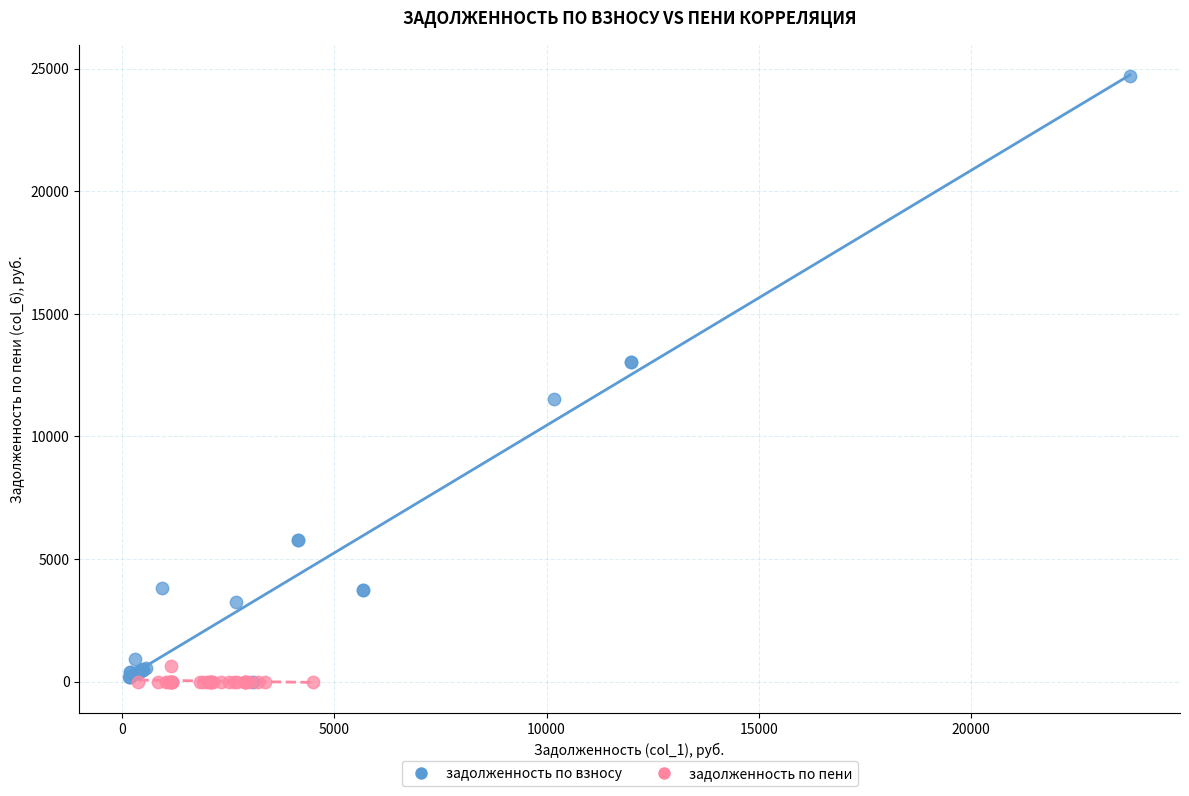

Which series has the widest spread of Y values?

задолженность по взносу